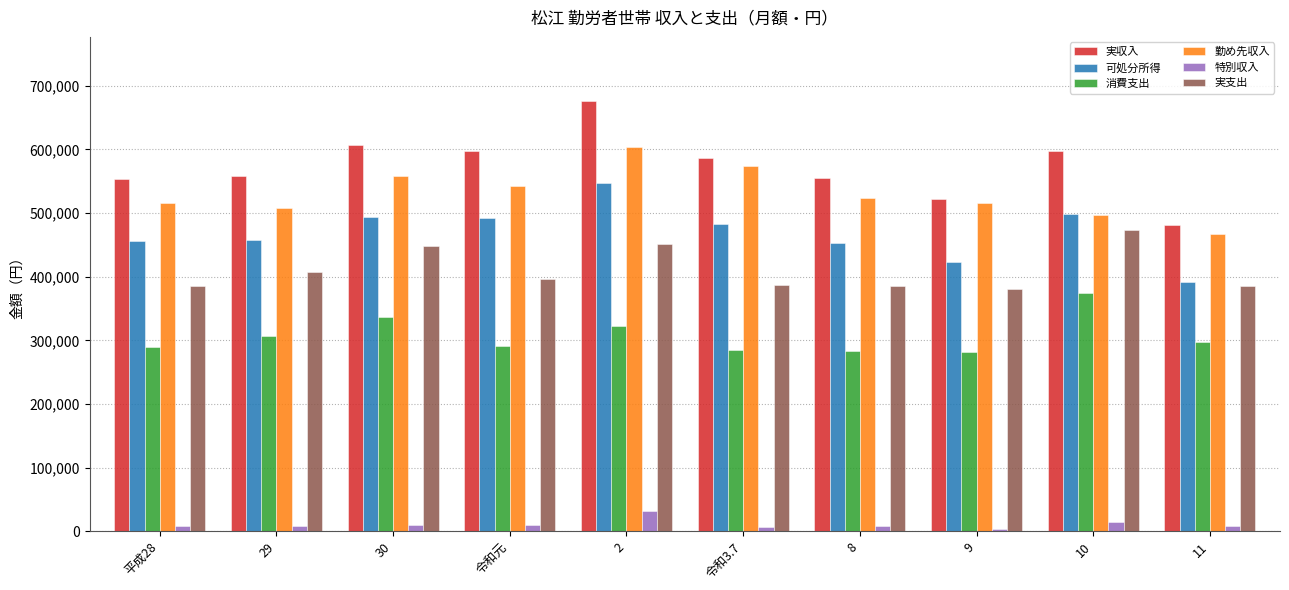

Rank the series at 29 from highest to lowest value.

実収入, 勤め先収入, 可処分所得, 実支出, 消費支出, 特別収入